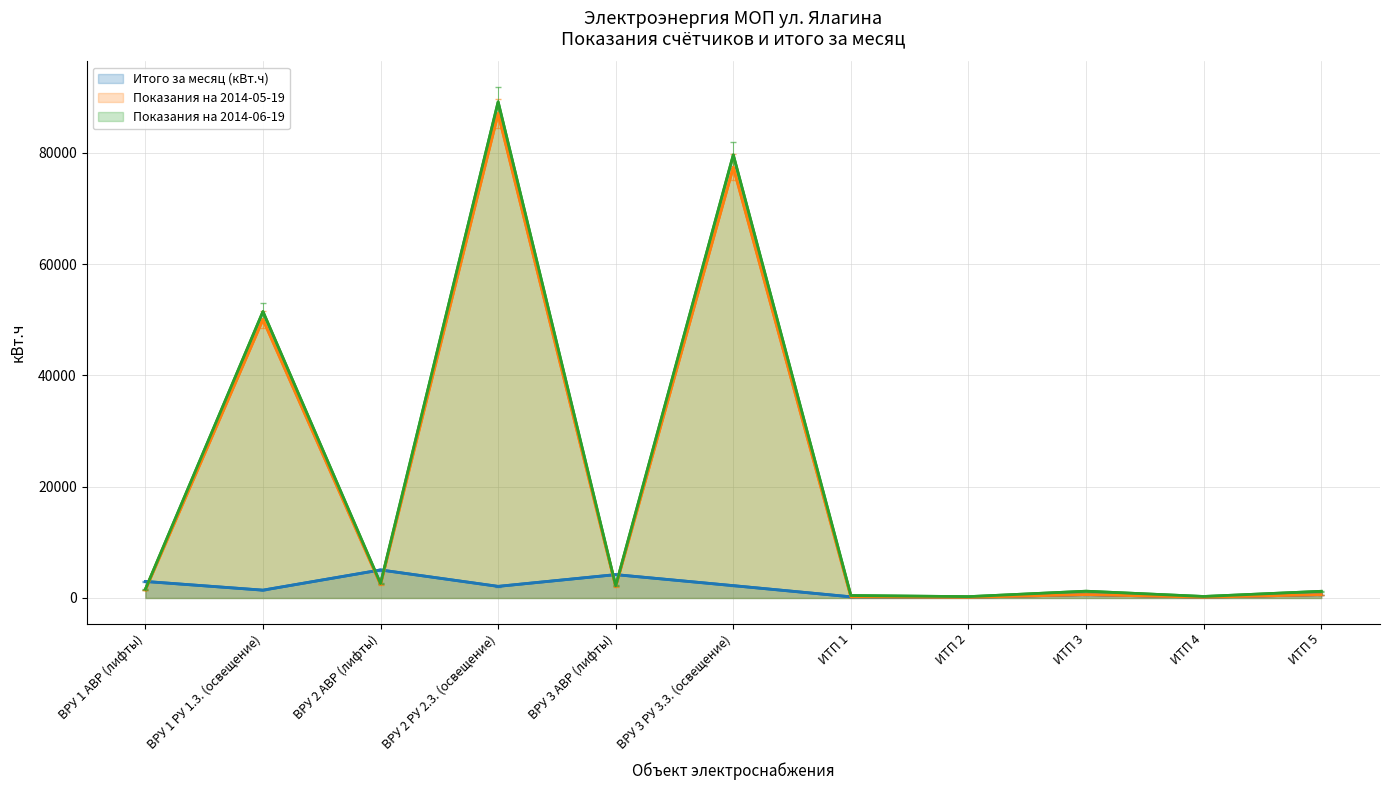

Does the chart display data point markers on the line(s)?

No